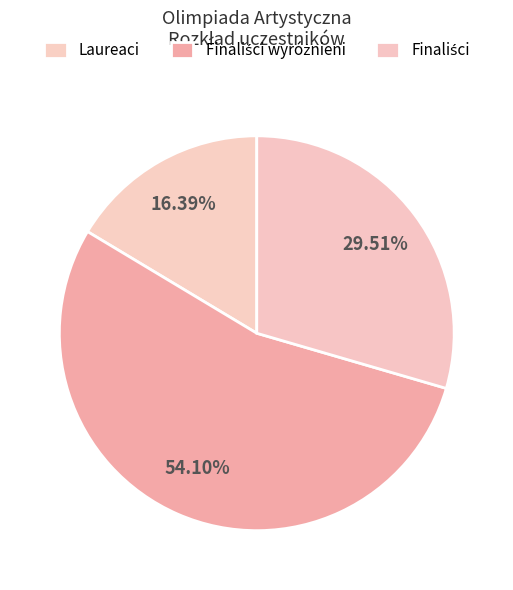

Does Laureaci account for over 50% of the chart?

No